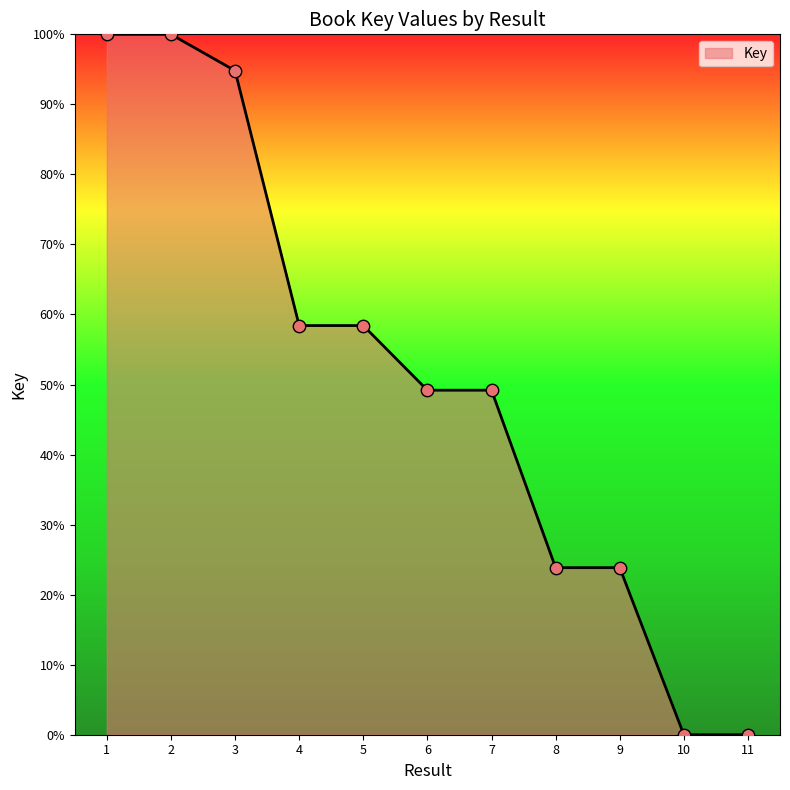

What is the change in value from 3 to 9?

-71.0